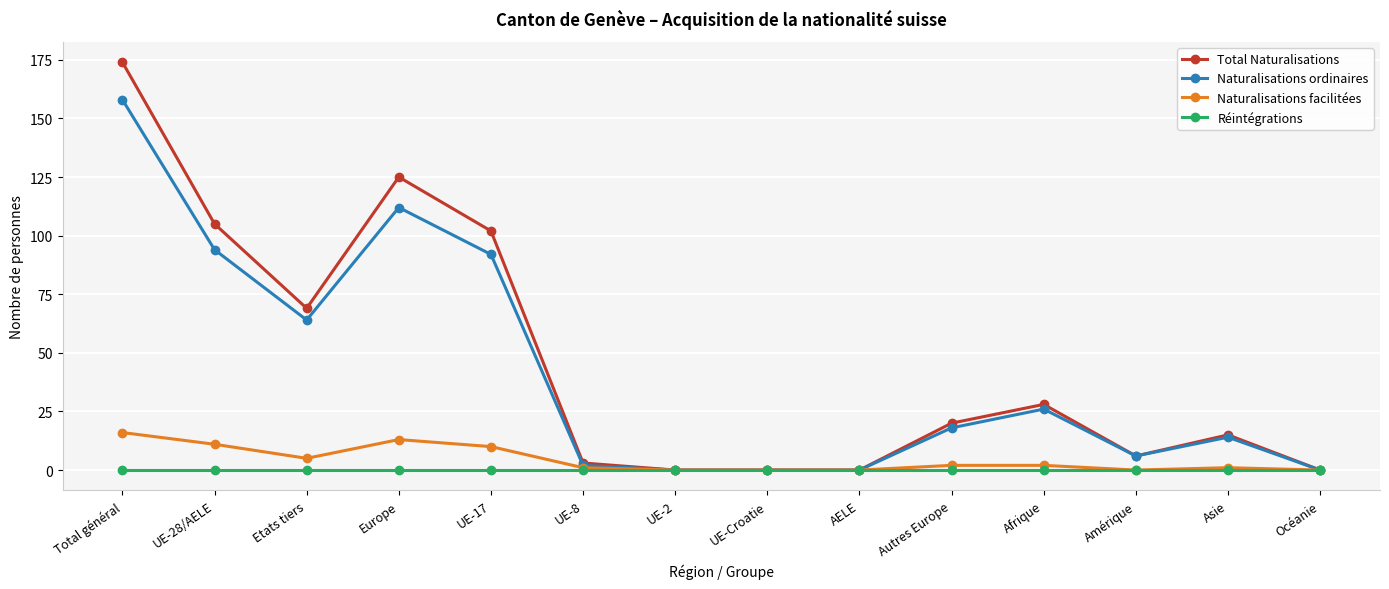

Where is the first local maximum for Total Naturalisations?

Europe